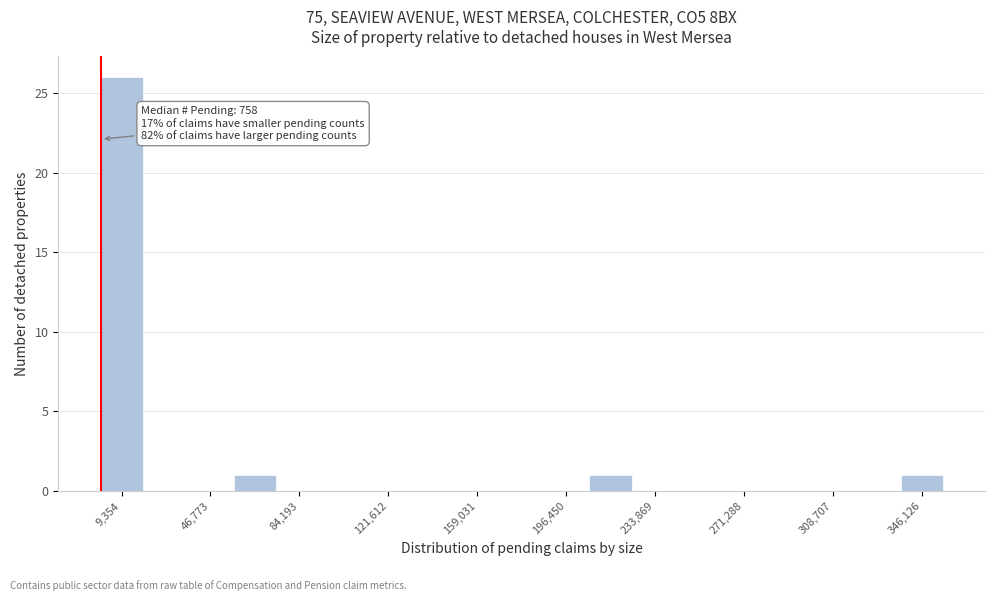

Around what value on the x-axis is the tallest bar? Give the approximate position of its centre, as read against the axis.

10000